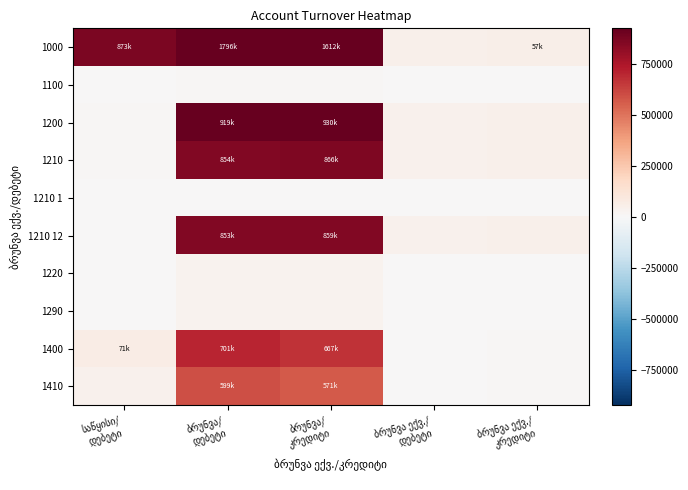

At which label is 1200 closest to 471218?

ბრუნვა ექვ./ კრედიტი